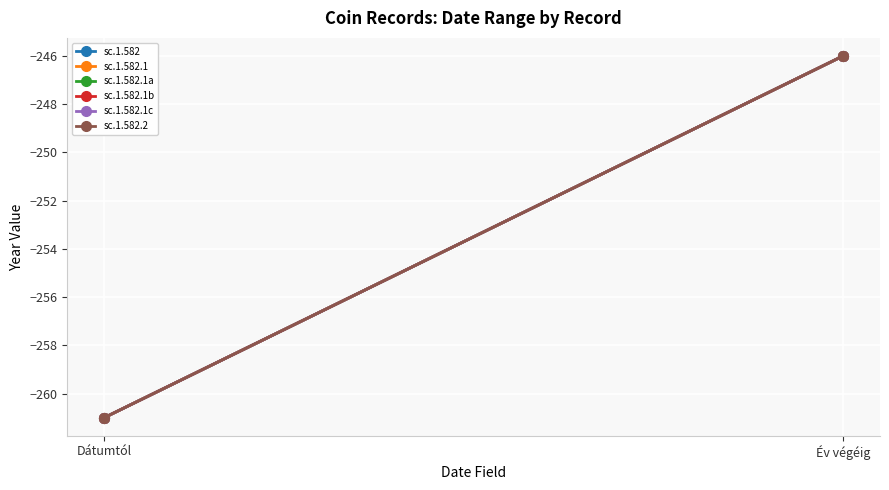

Is the value of sc.1.582.1 at Év végéig greater than the value of sc.1.582.2 at Dátumtól?

Yes